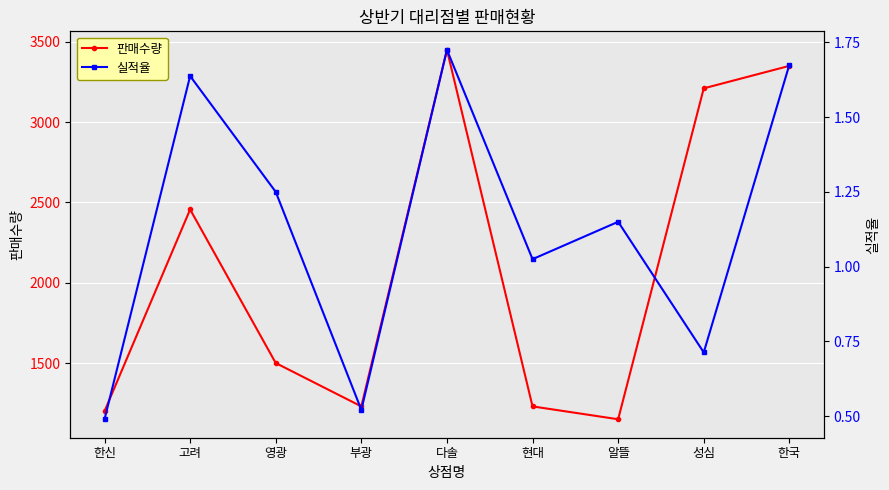

Count the number of data series in this chart.

2